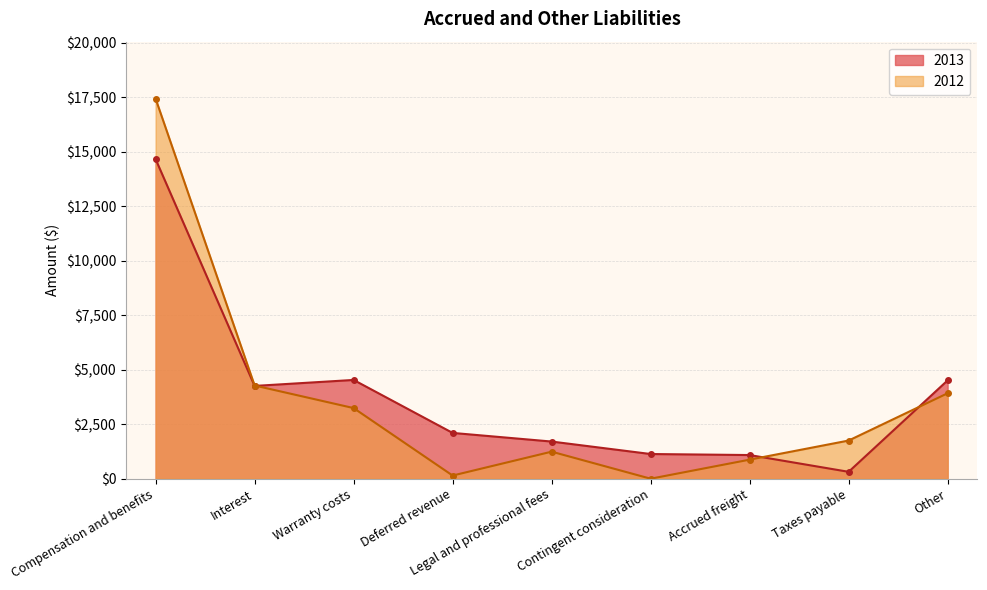

At which category is the sum across all series the highest?

Compensation and benefits